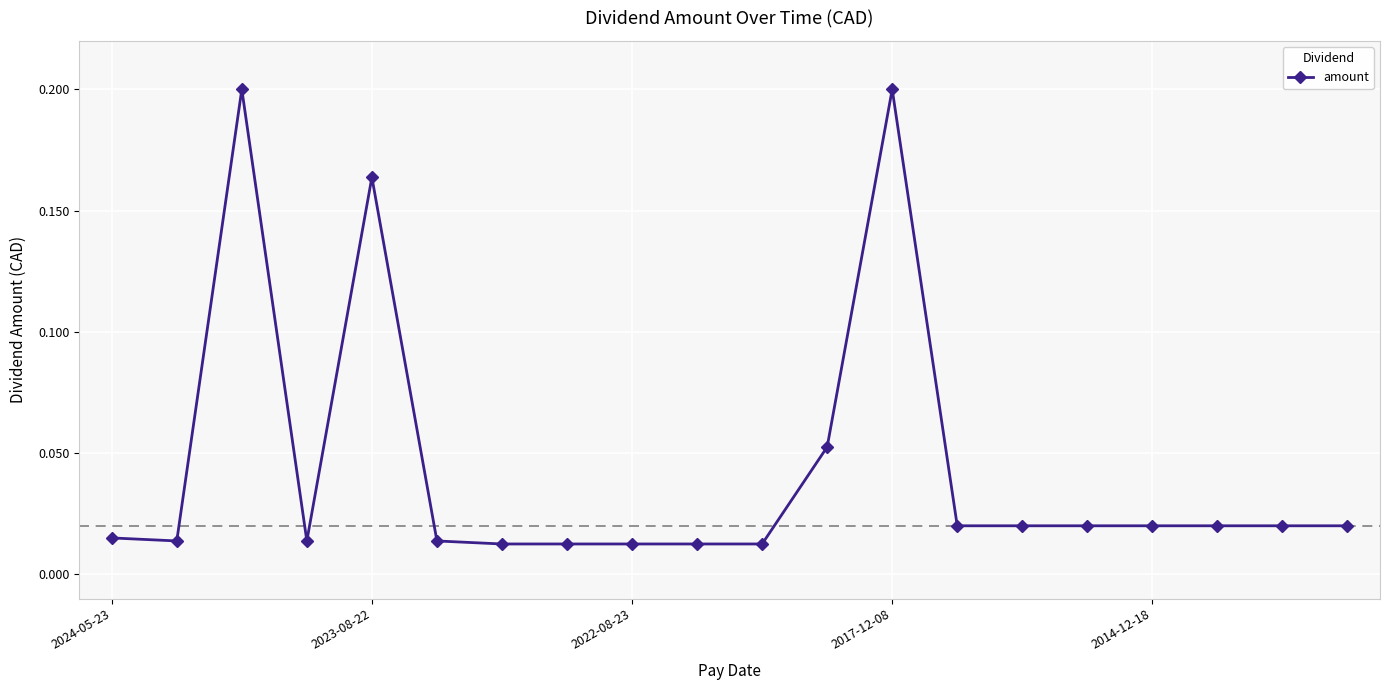

True or false: the data has more than 0 interior local peaks.

True